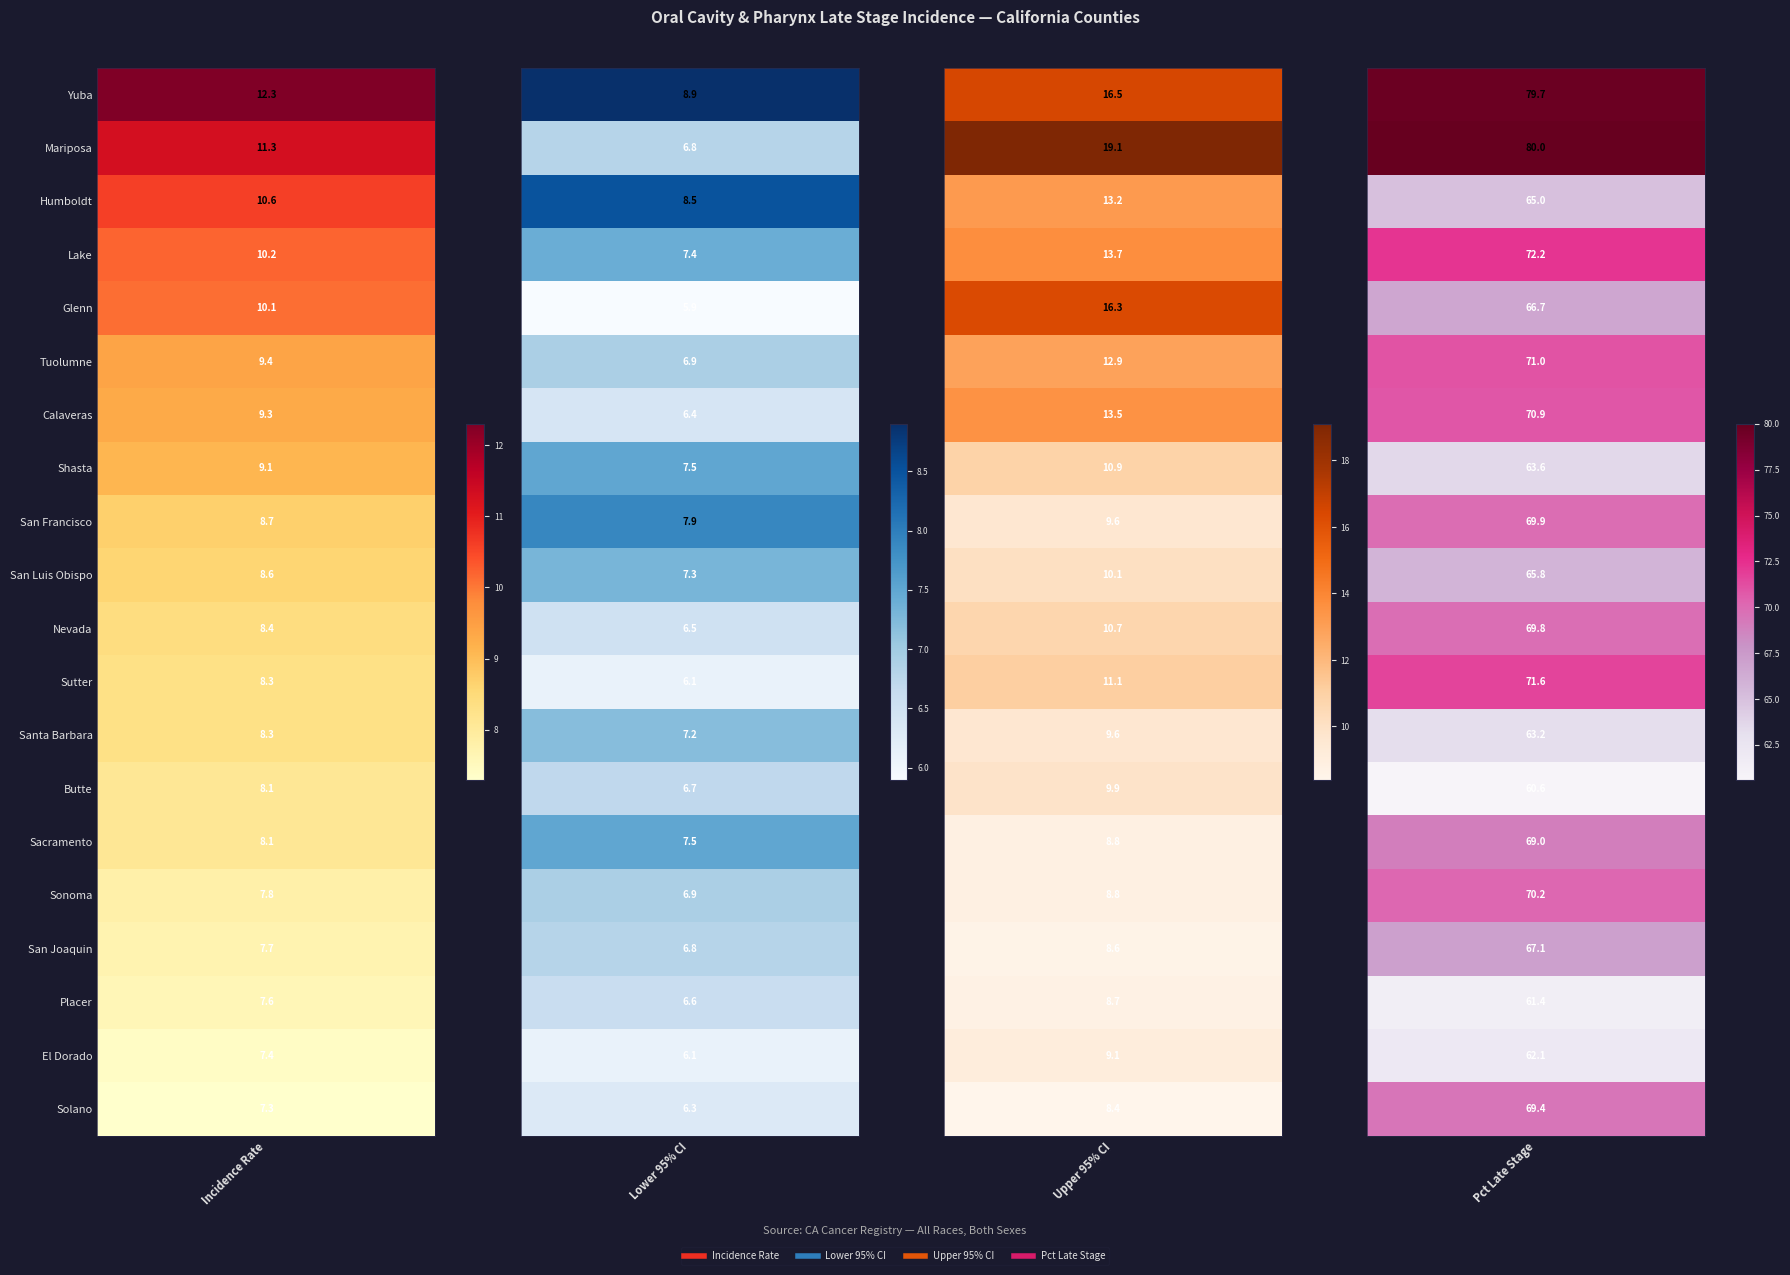

Is it true that Shasta equals 7.5 at Mariposa?

True